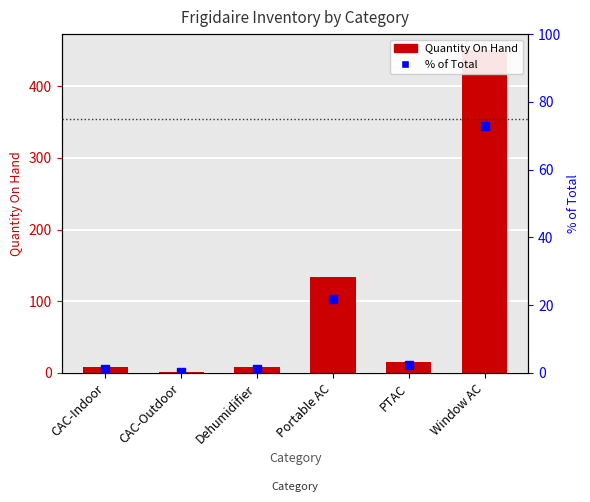

What is the label of the 6th bar from the right?

CAC-Indoor